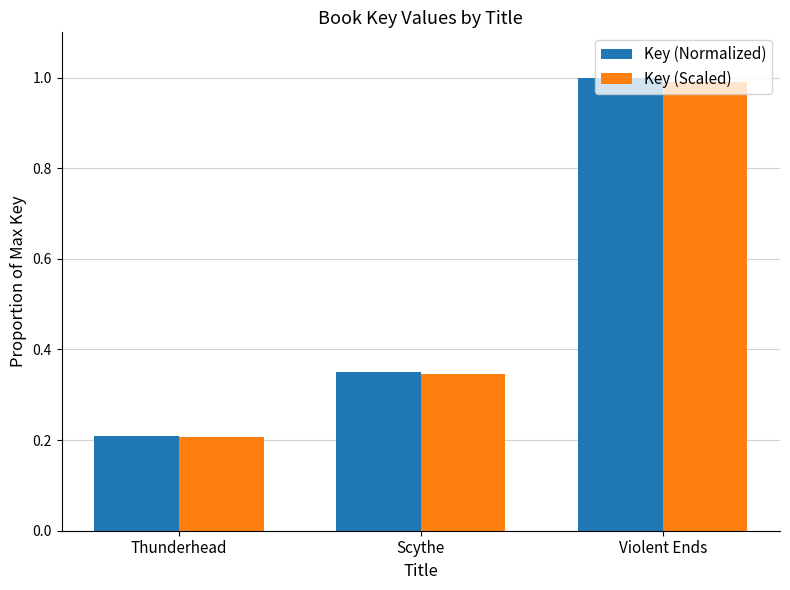

Rank the series by their maximum value, from lowest to highest.

Key (Scaled), Key (Normalized)